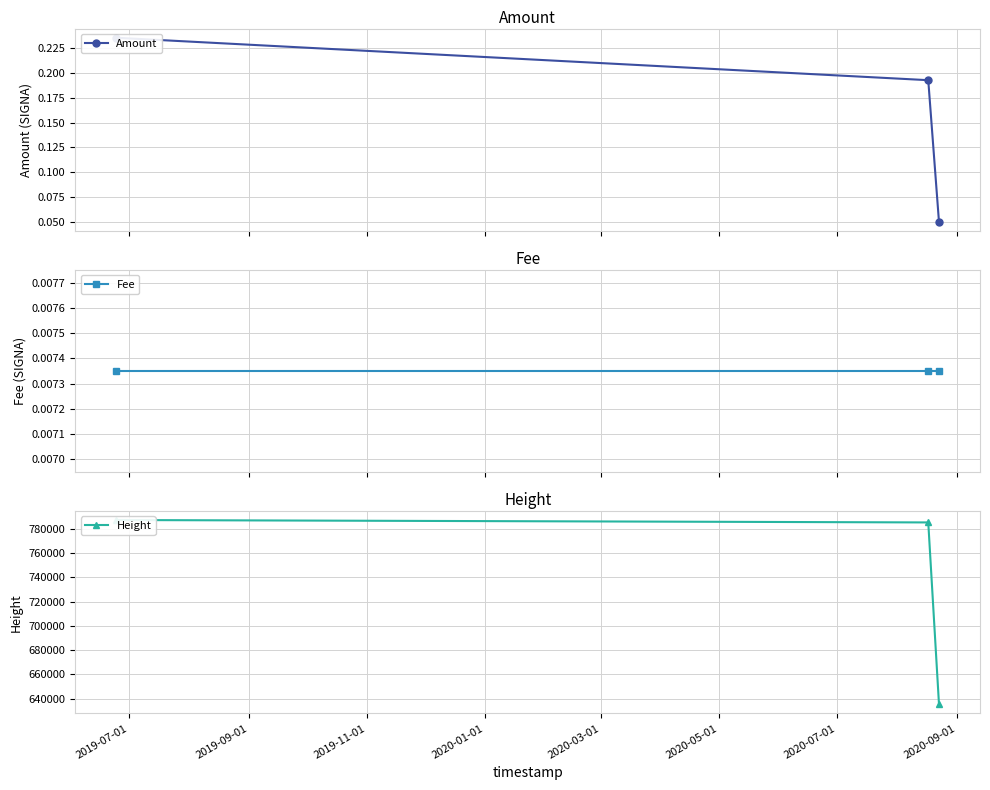

At which label is Fee closest to 0?

2019-07-01